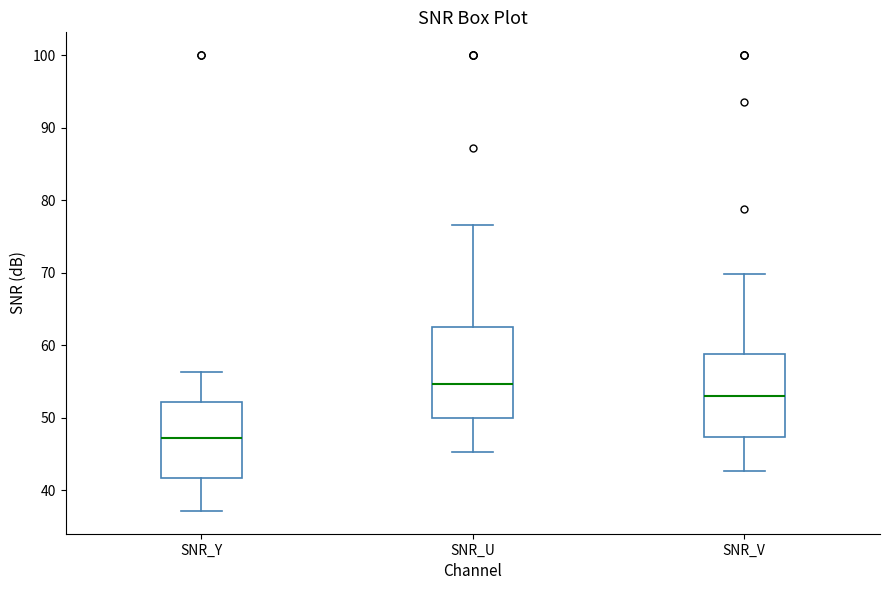

Reading left to right, read every box against the y-axis: the position of its median line, the range the box covers, and the ends of its whiskers. The values are not printed on the chart, so give them approximately, as read against the axis.

SNR_Y: median 47, box 42 to 52, whiskers 37 to 56
SNR_U: median 55, box 50 to 63, whiskers 45 to 77
SNR_V: median 53, box 47 to 59, whiskers 43 to 70